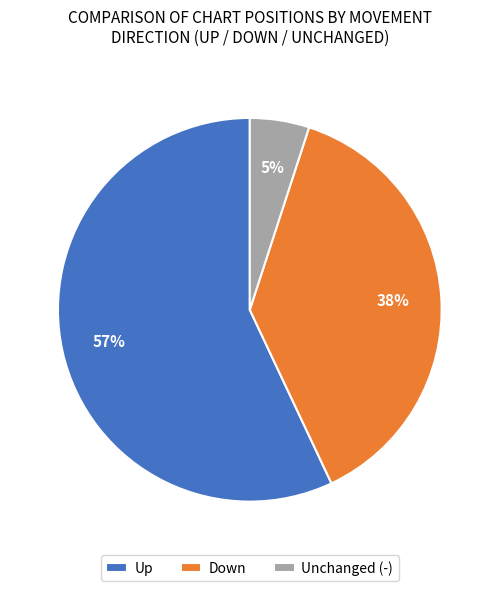

To the nearest percent, what percentage of the pie is Down?

38%